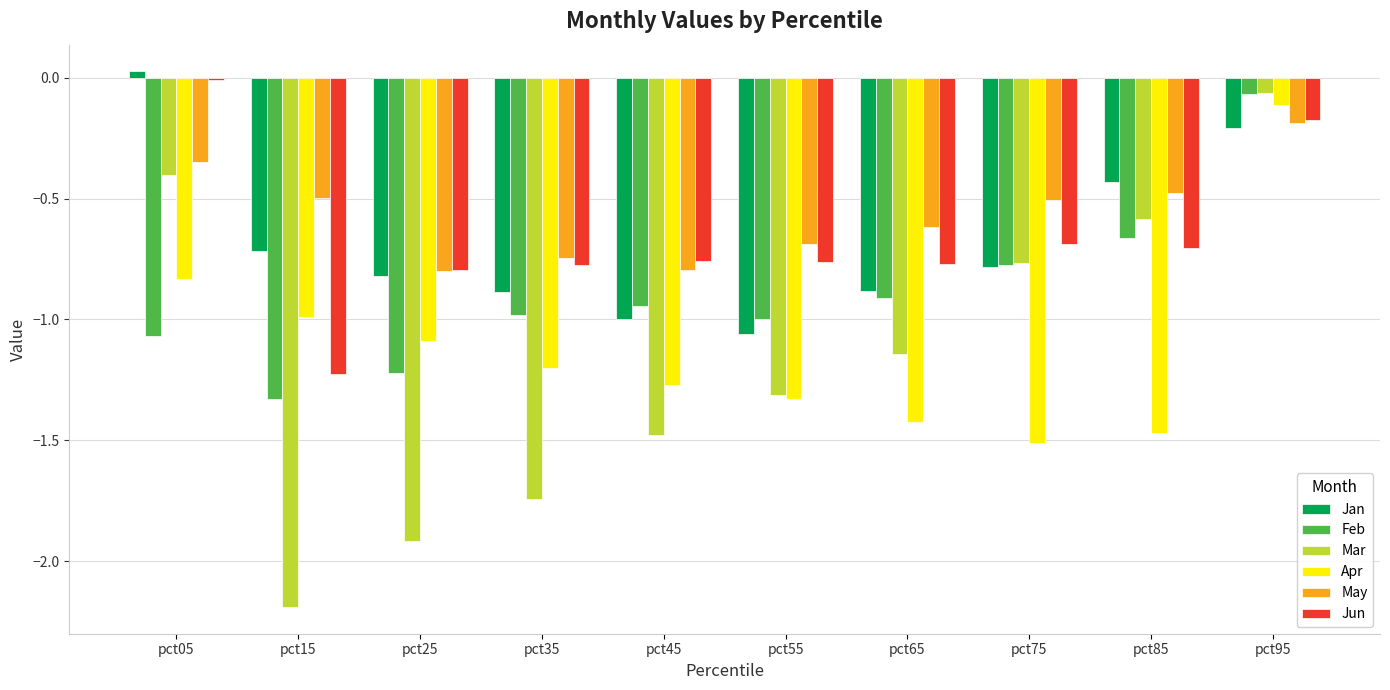

What is the difference between the highest and lowest values at pct55?

0.6